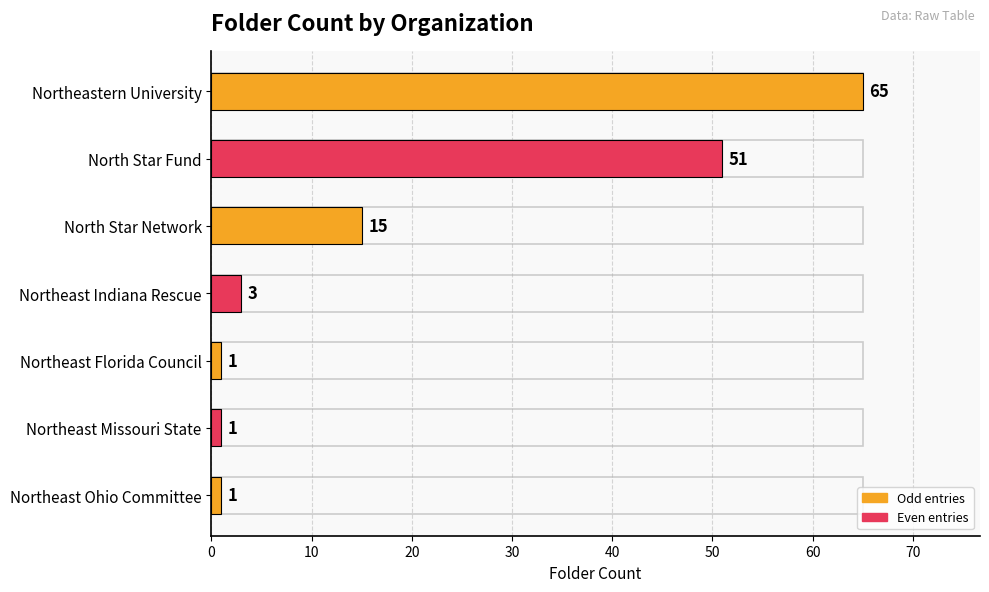

The chart shows a value of 0 at Northeast Ohio Committee. True or false?

False